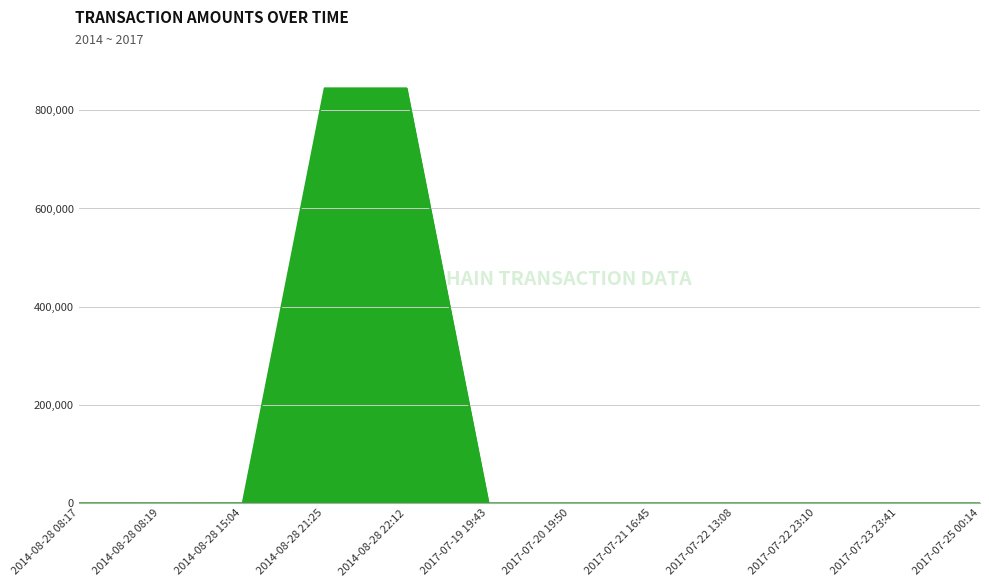

The chart shows a value of 0 at 2017-07-22 23:10. True or false?

True